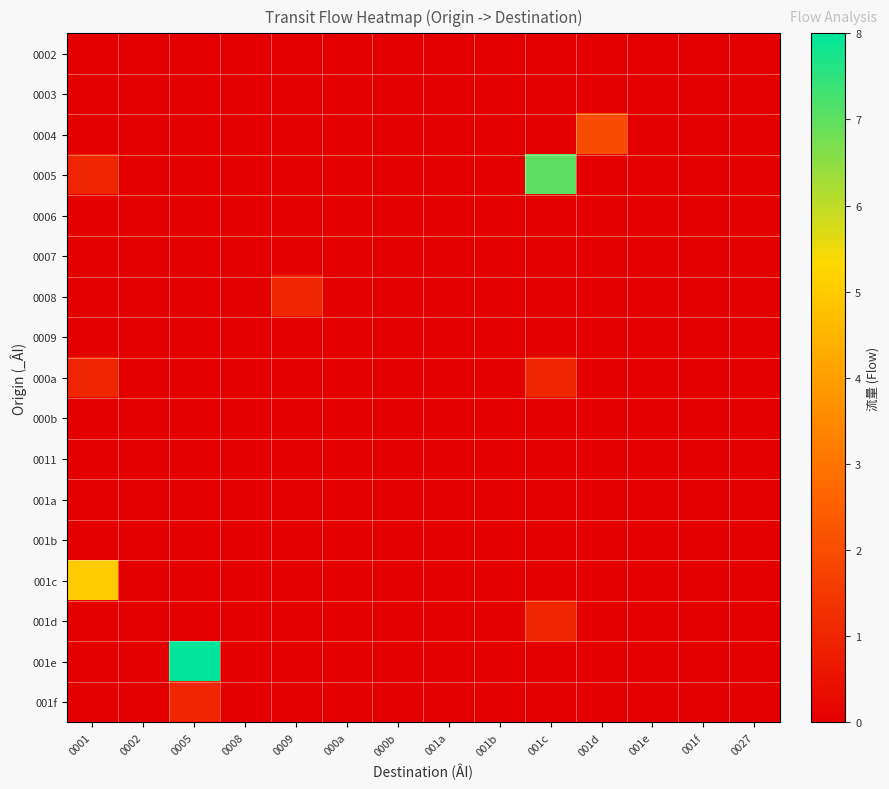

At how many categories does at least one series exceed 2?

3